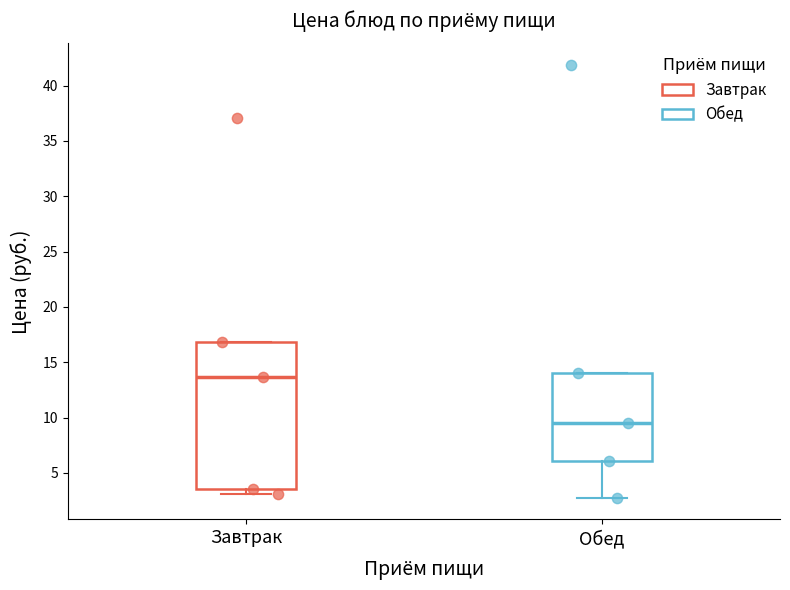

Where does the median line of the box for Завтрак sit on the y-axis? The values are not printed on the chart, so give them approximately, as read against the axis.

13.5